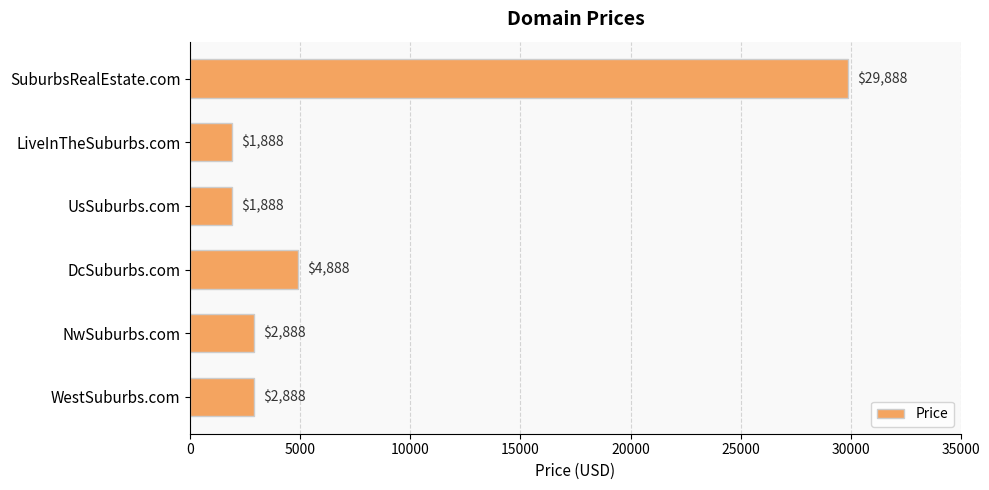

What position from the top is UsSuburbs.com?

3